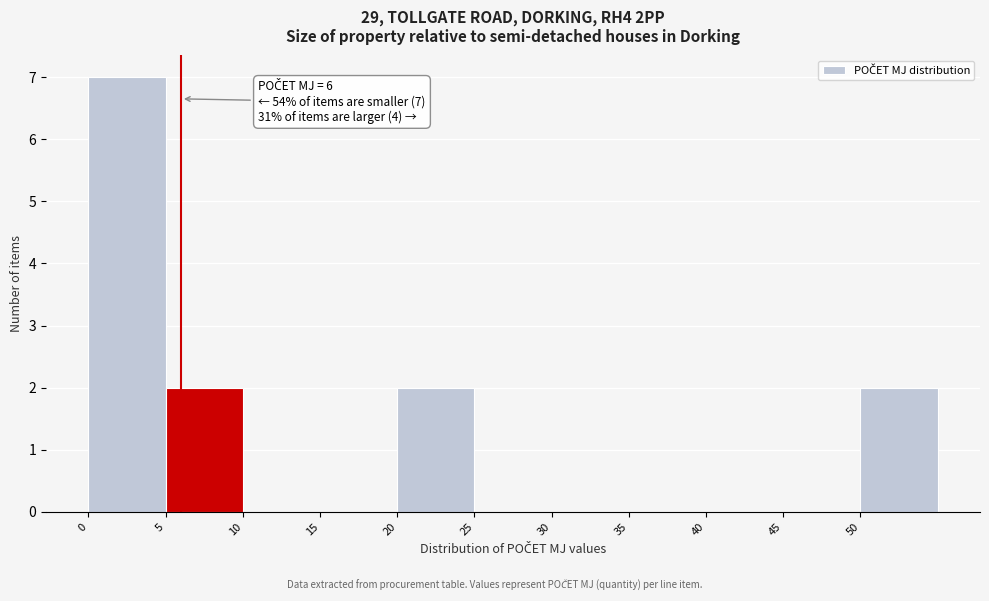

Over which range of the x-axis is the bar tallest?

0 to 5